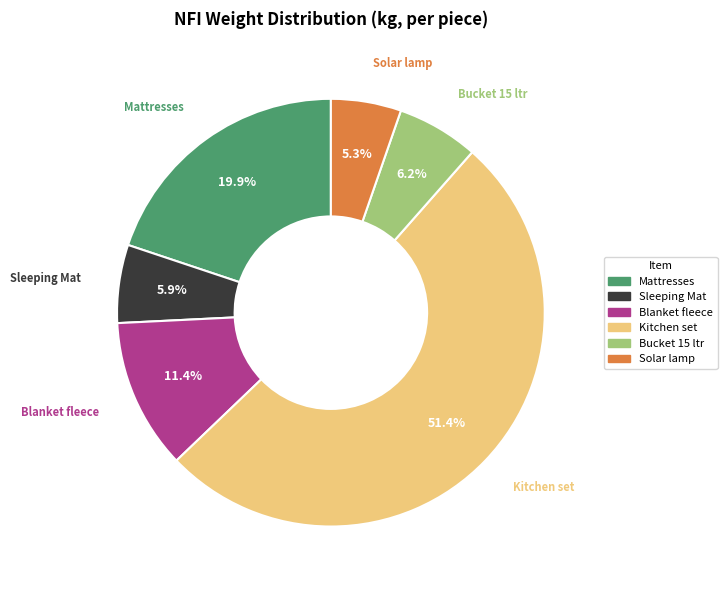

To the nearest percent, what is the combined percentage of Mattresses and Sleeping Mat?

26%